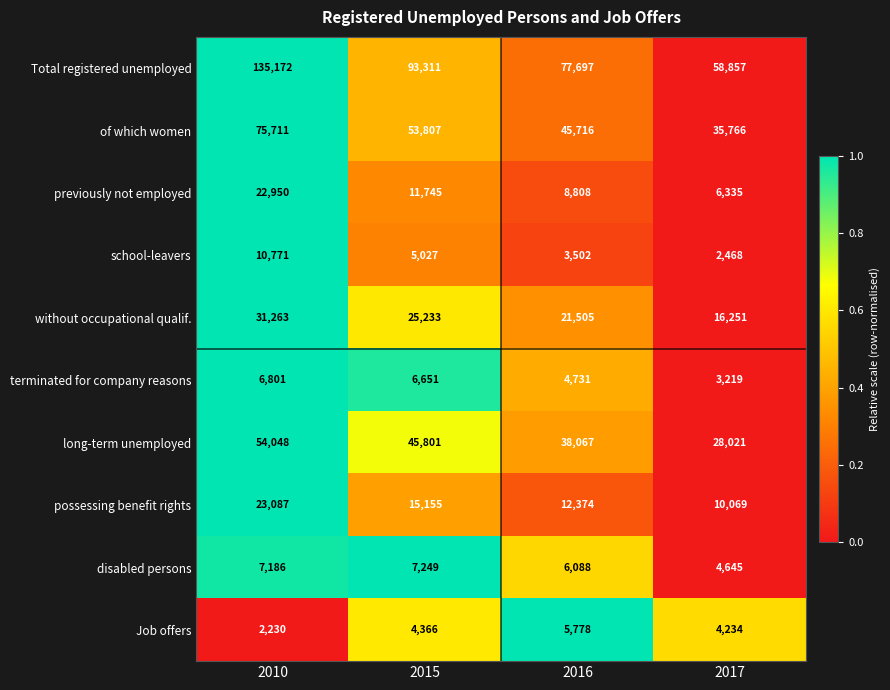

What value does the Total registered unemployed series have at 2010, to the nearest 50?

135150